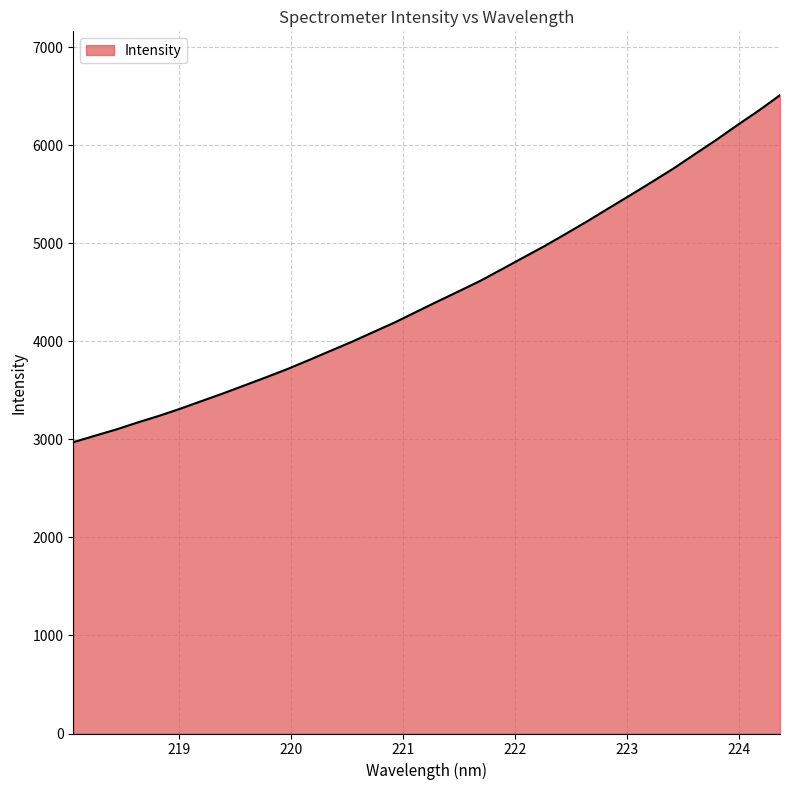

What is the difference between the maximum and minimum values?

3540.5